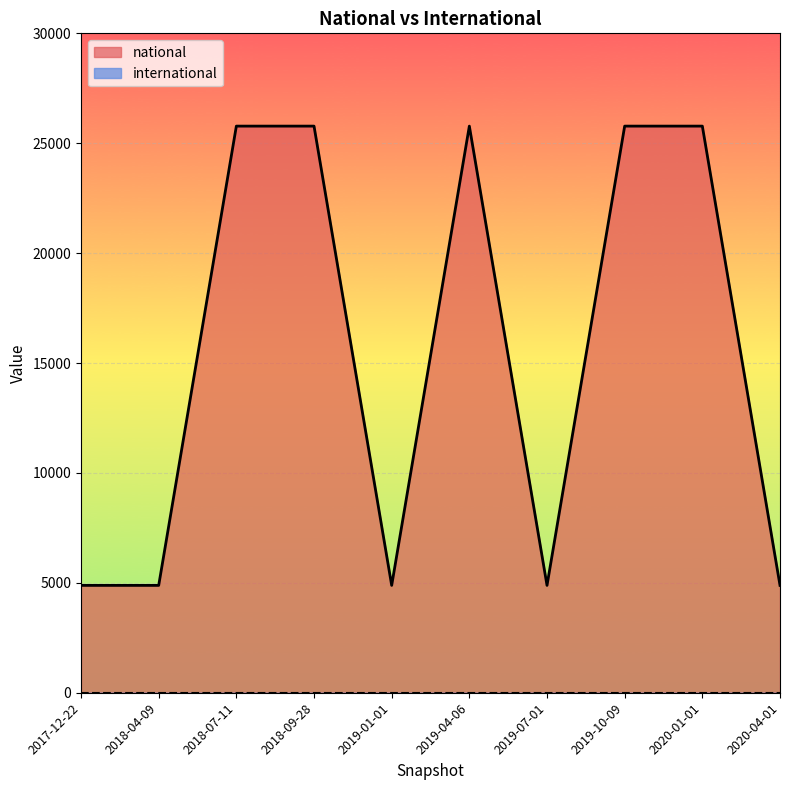

At which label is the value closest to 15331?

2017-12-22